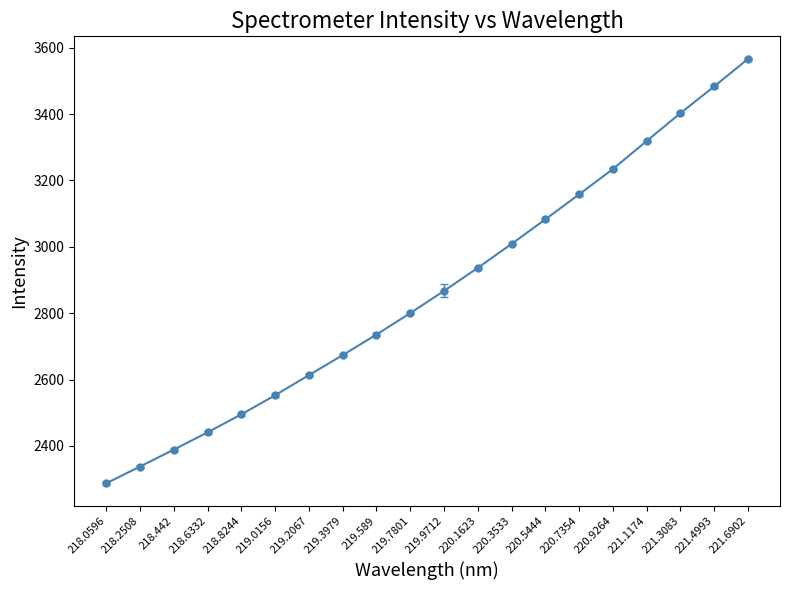

Approximately how many times larger is the value at 219.9712 compared to 220.3533?

1.0